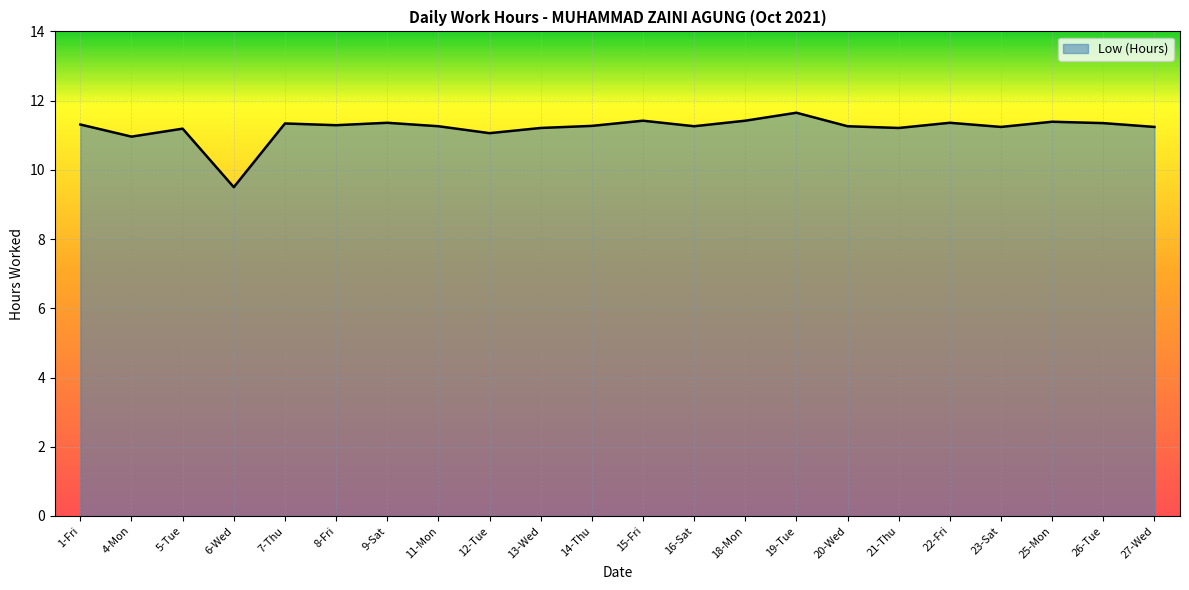

Approximately how many times larger is the value at 8-Fri compared to 1-Fri?

1.0